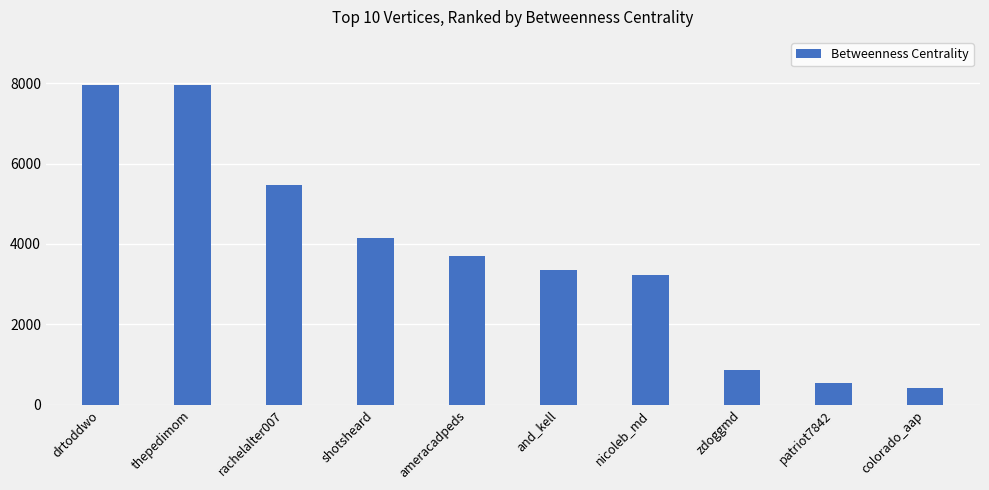

Where does the data first go above 3707?

drtoddwo